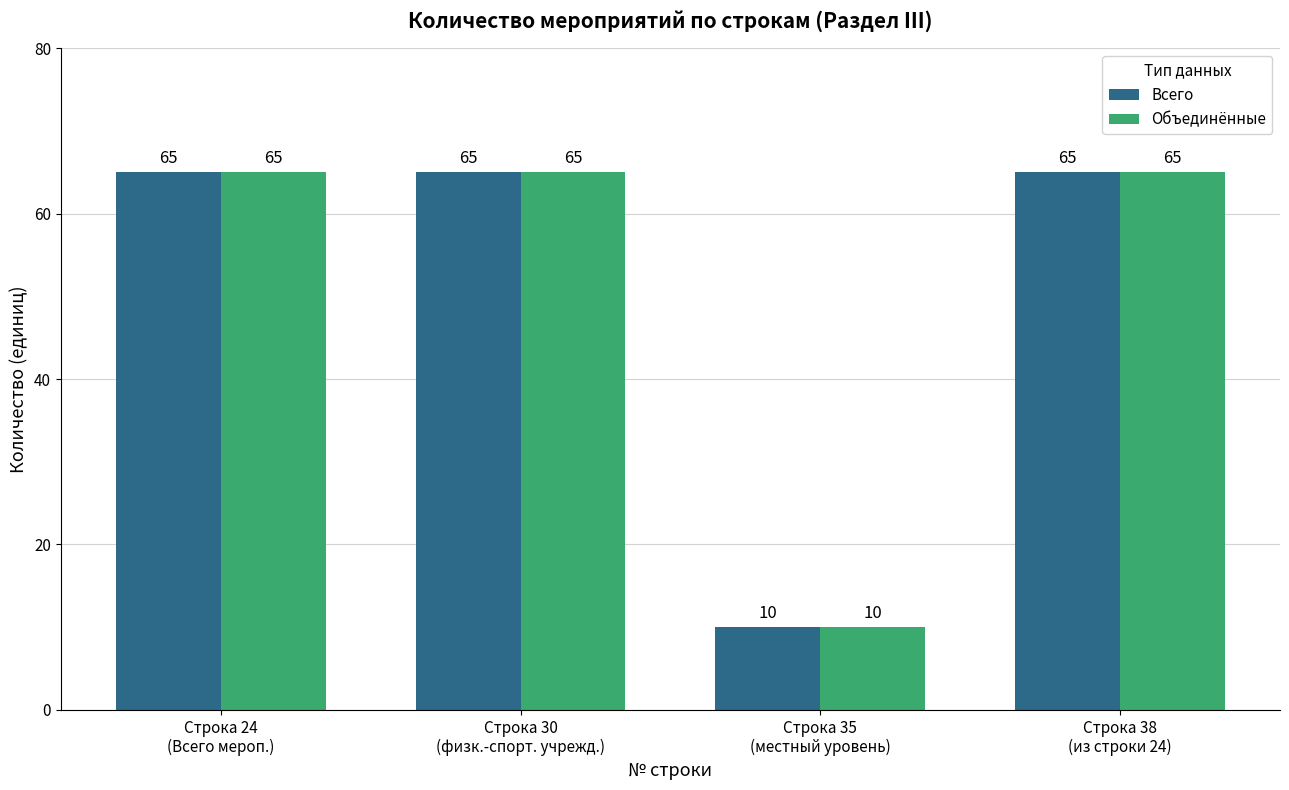

Reading right to left, transcribe all the data shown in this chart.

Всего: 65	10	65	65
Объединённые: 65	10	65	65